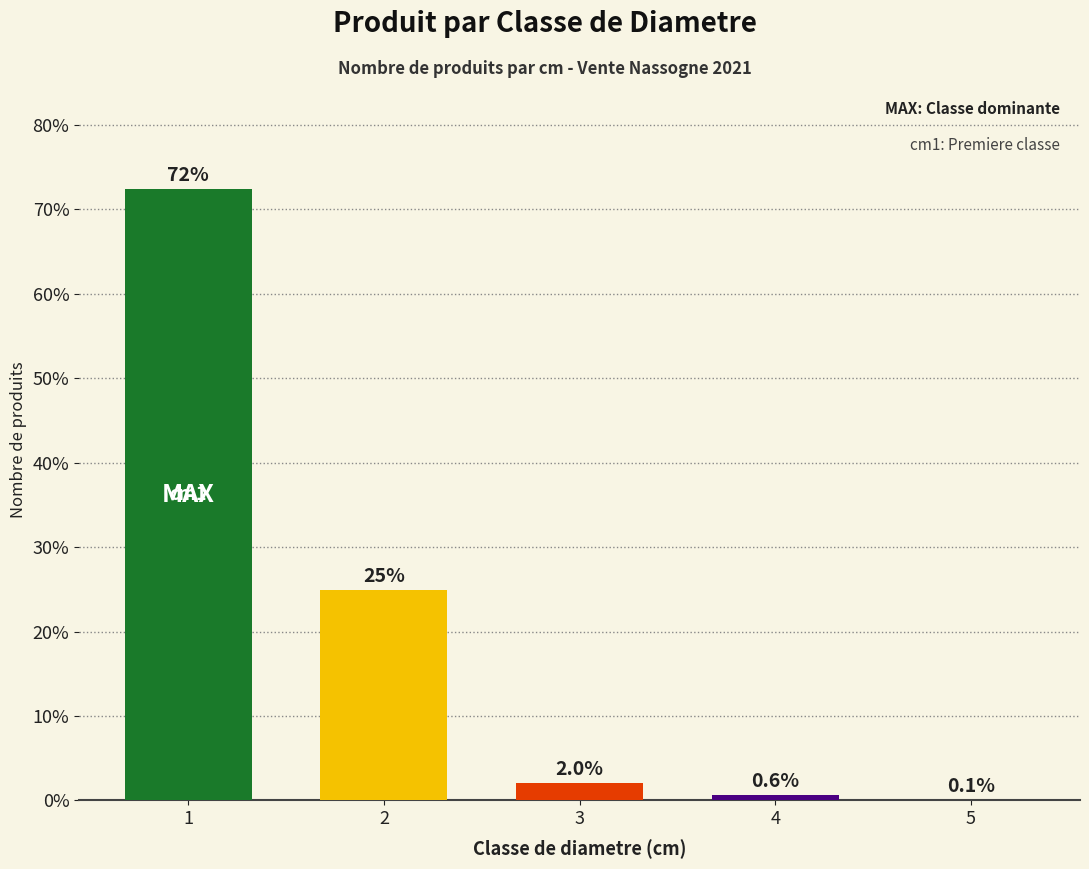

What is the sum of all values?

100.0